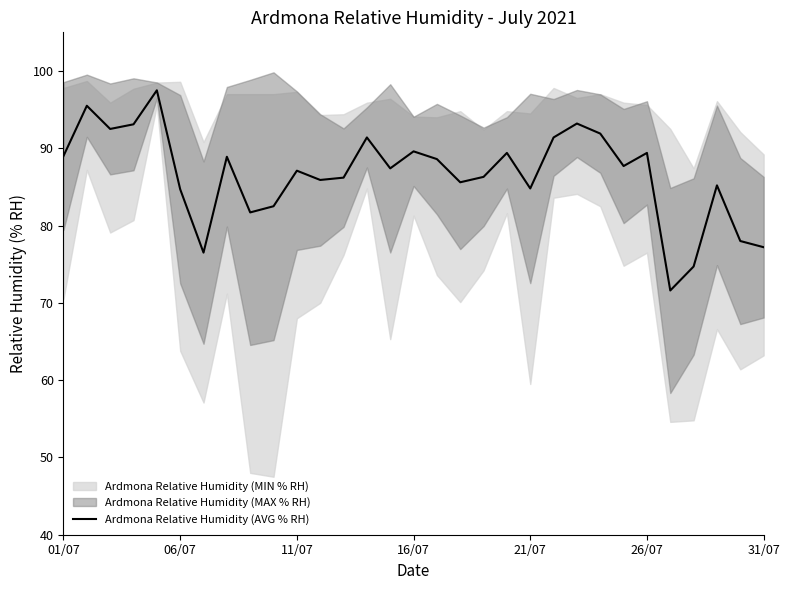

How many lines are shown in the chart?

1